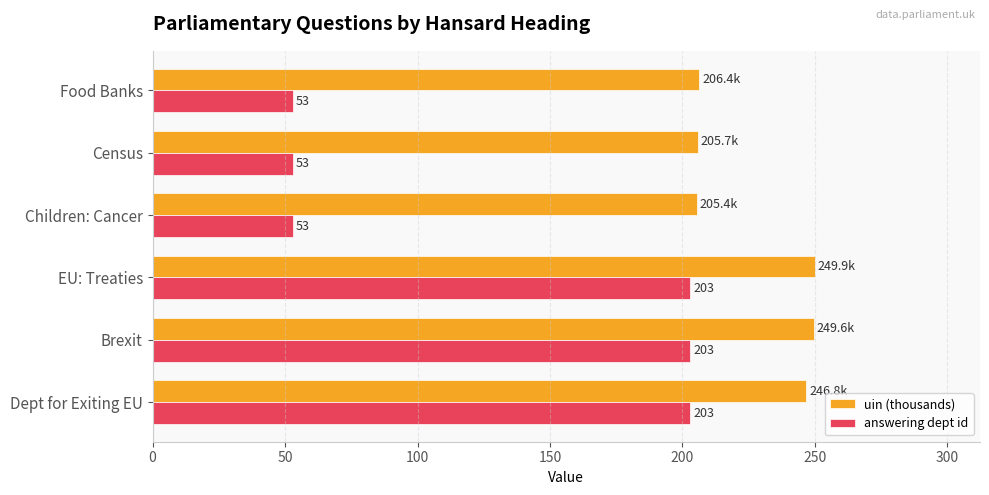

Rank the series by their maximum value, from lowest to highest.

answering dept id, uin (thousands)